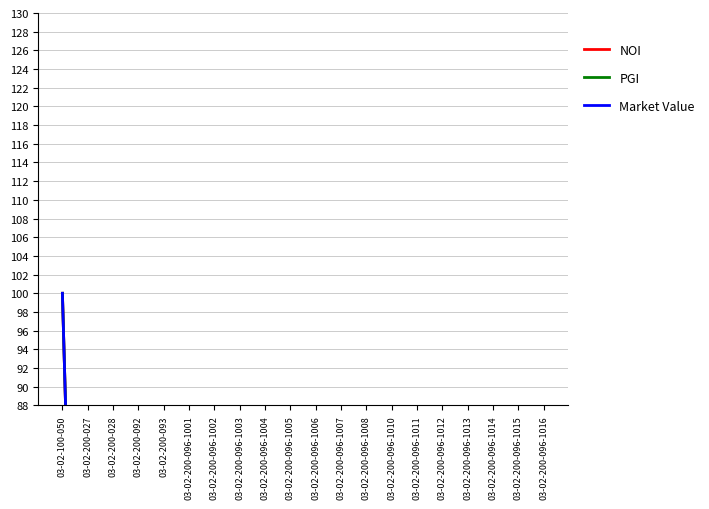

What is the label of the 15th point from the left?

03-02-200-096-1011